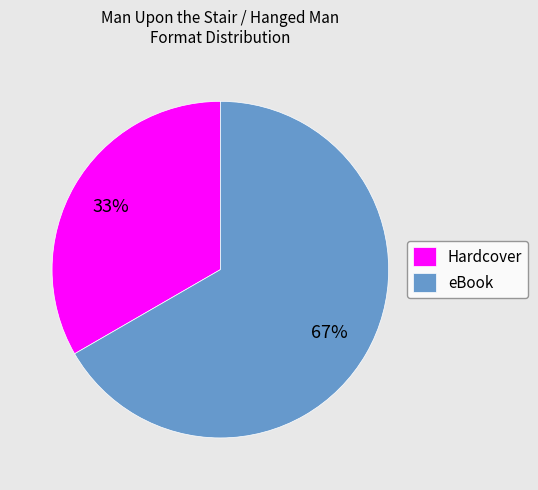

Approximately how many times larger is the value at eBook compared to Hardcover?

2.0